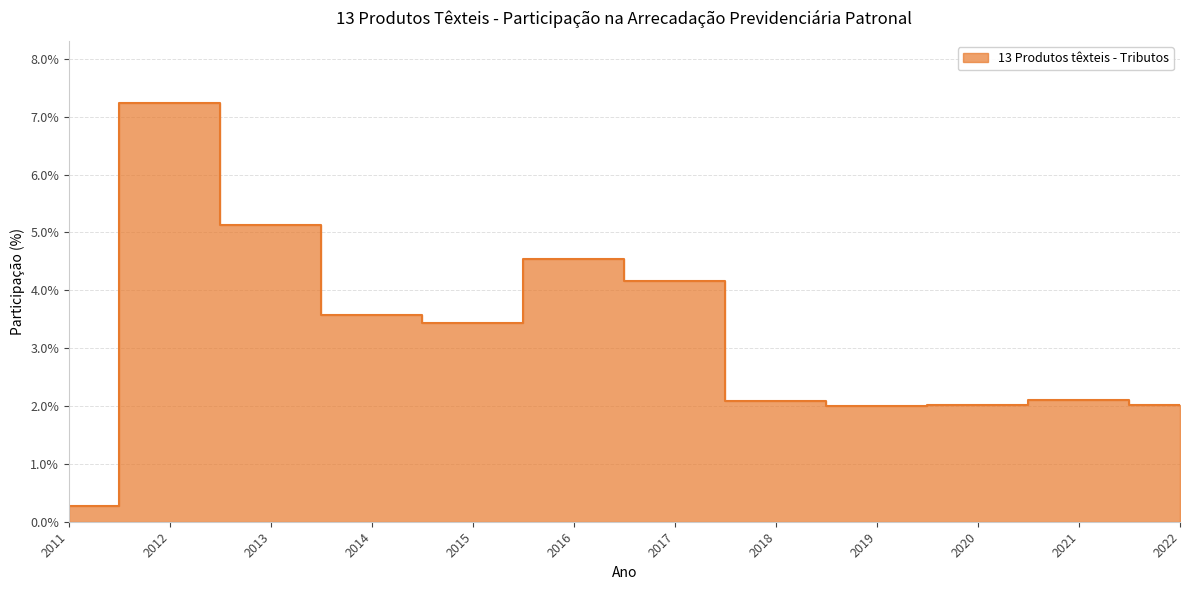

What is the smallest value displayed?

0.3